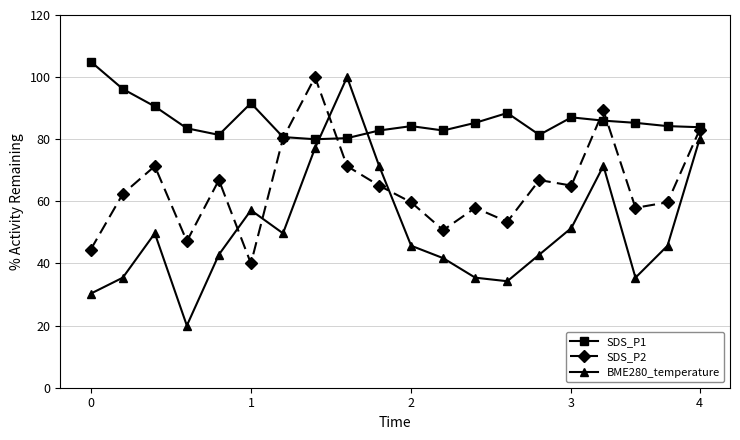

What is the value of the SDS_P1 point at the 17th from the left?

86.0